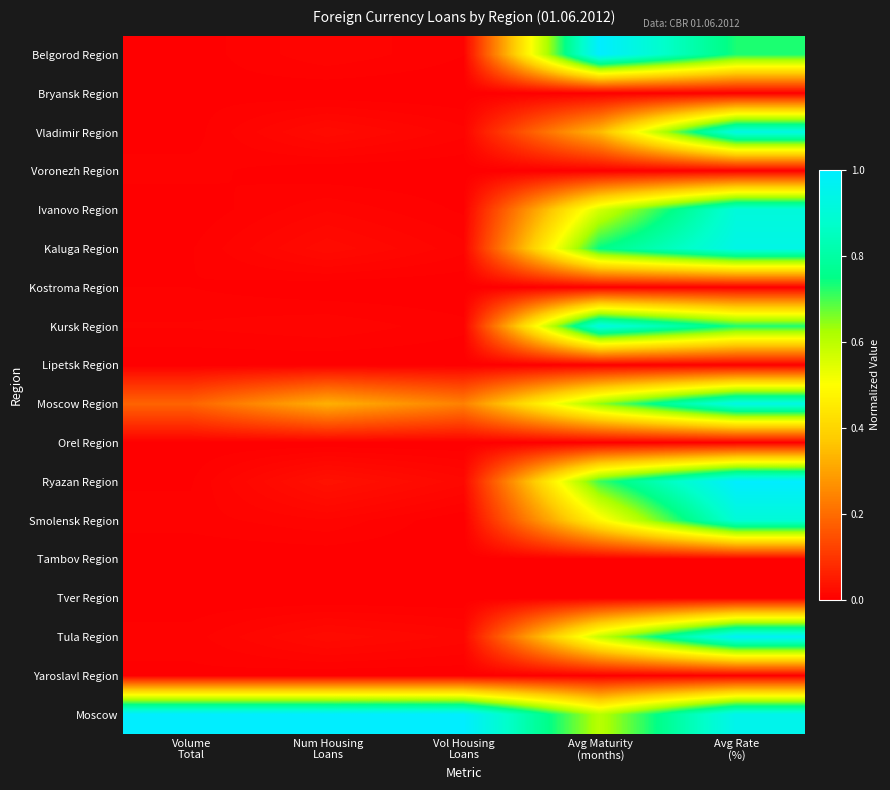

Count the number of categories in the chart.

5